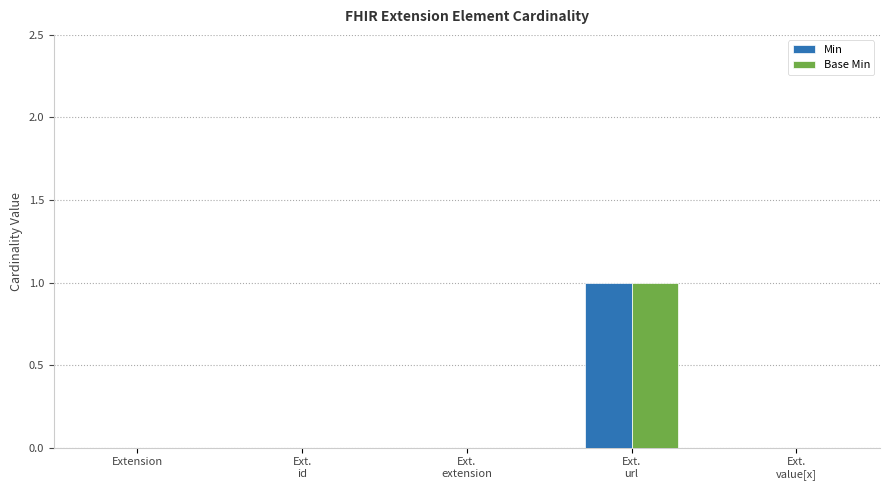

Are the bars horizontal?

No